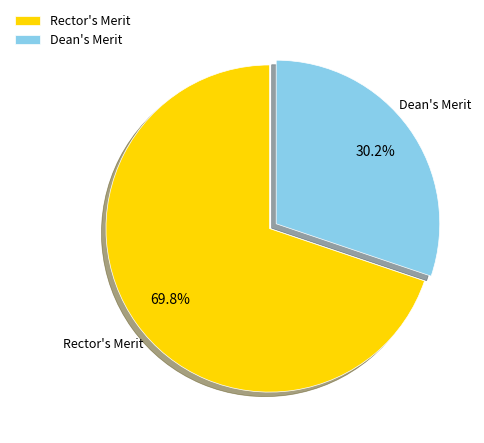

Which slice is the largest?

Rector's Merit